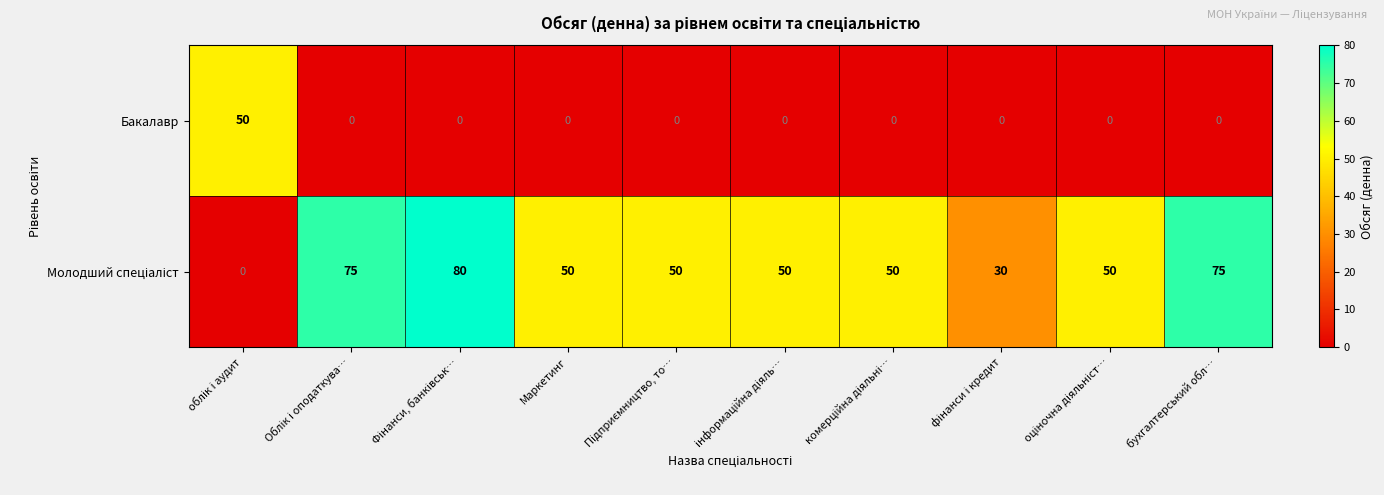

What is the difference between the highest and lowest values at бухгалтерський обл…?

75